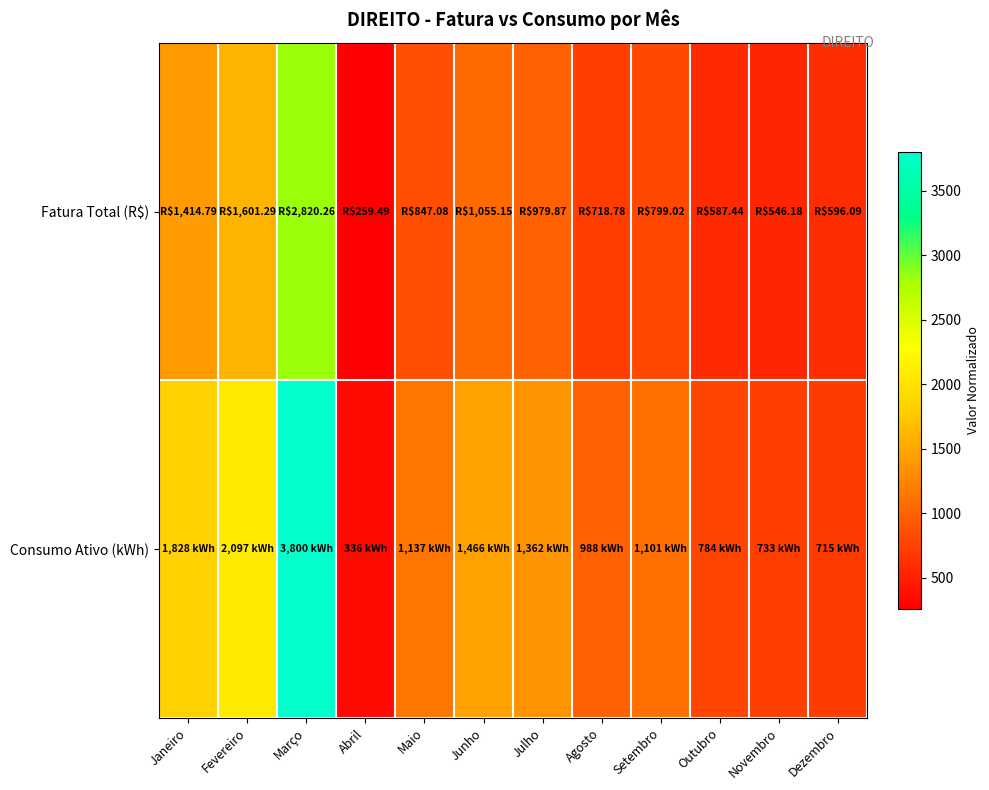

Which has a higher value, Fevereiro or Outubro?

Fevereiro